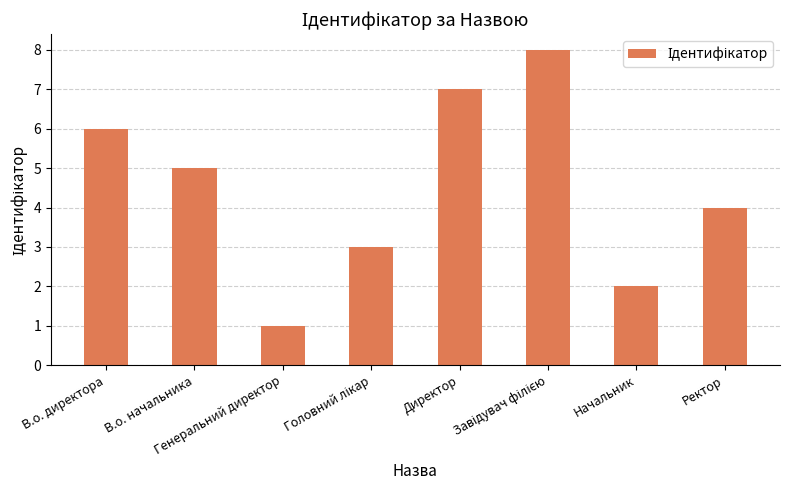

What is the maximum value shown in the chart?

8